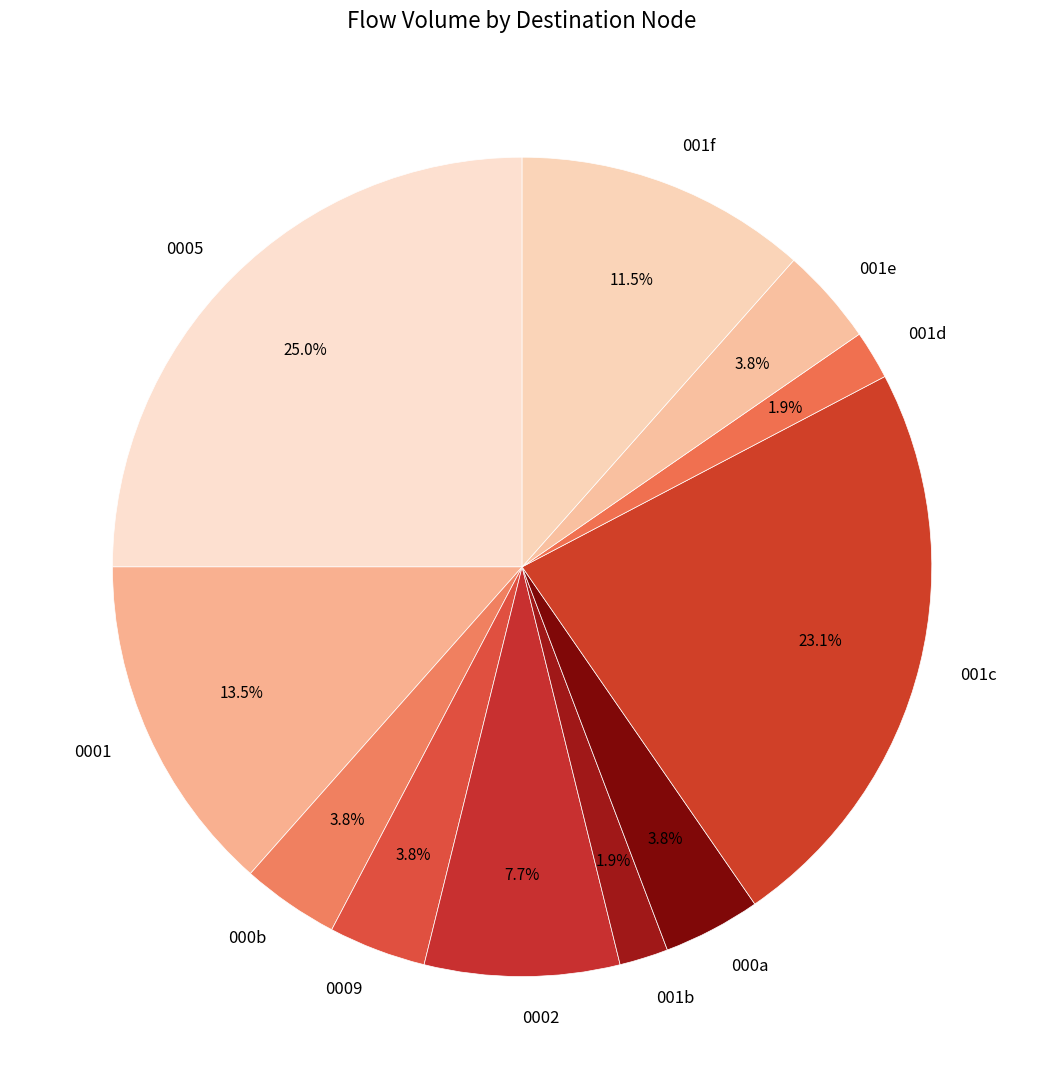

Is 001b the majority of the pie?

No